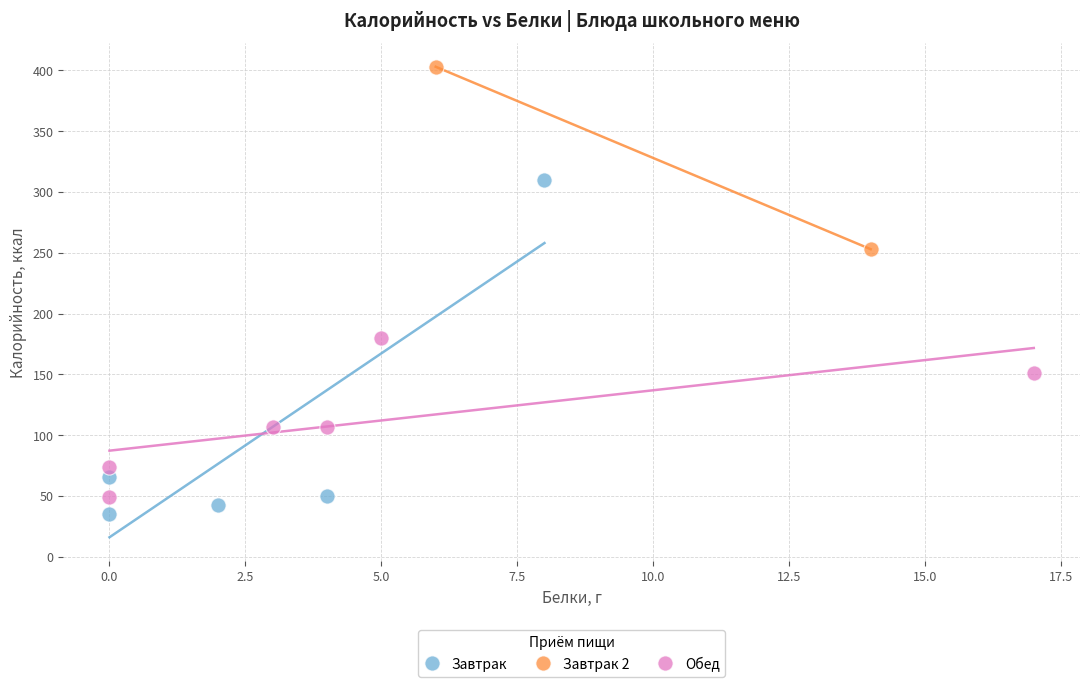

What are all the series names shown in the legend?

Завтрак, Завтрак 2, Обед